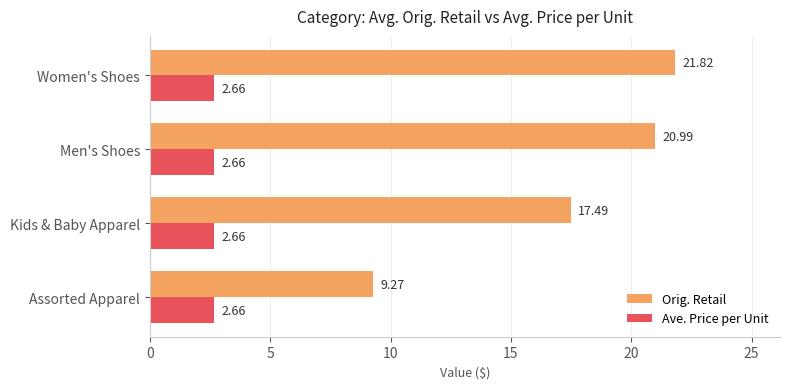

Count the number of categories in the chart.

4